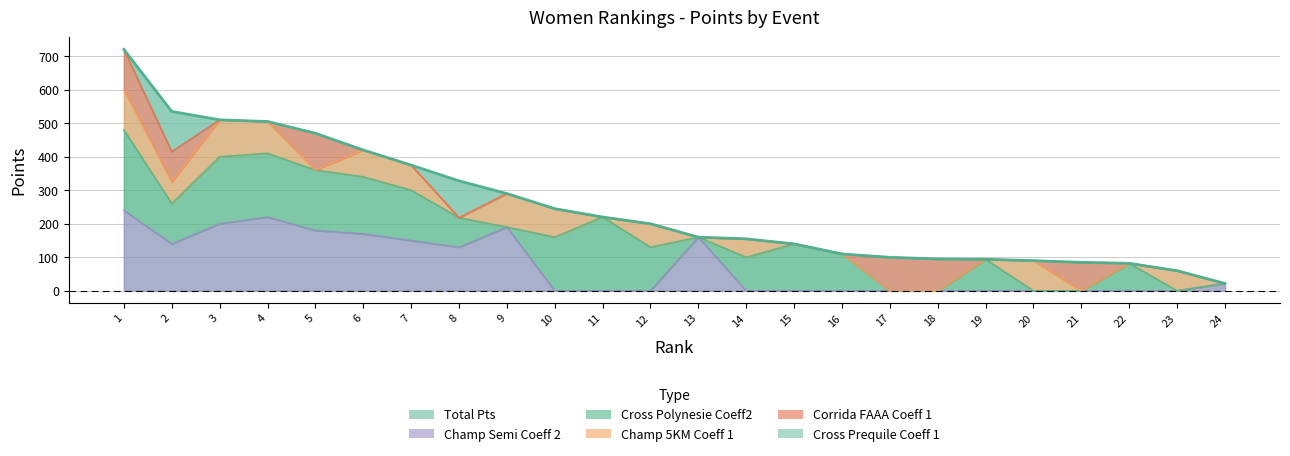

What is the difference between the second highest and minimum values in the Champ 5KM Coeff 1 series?

110